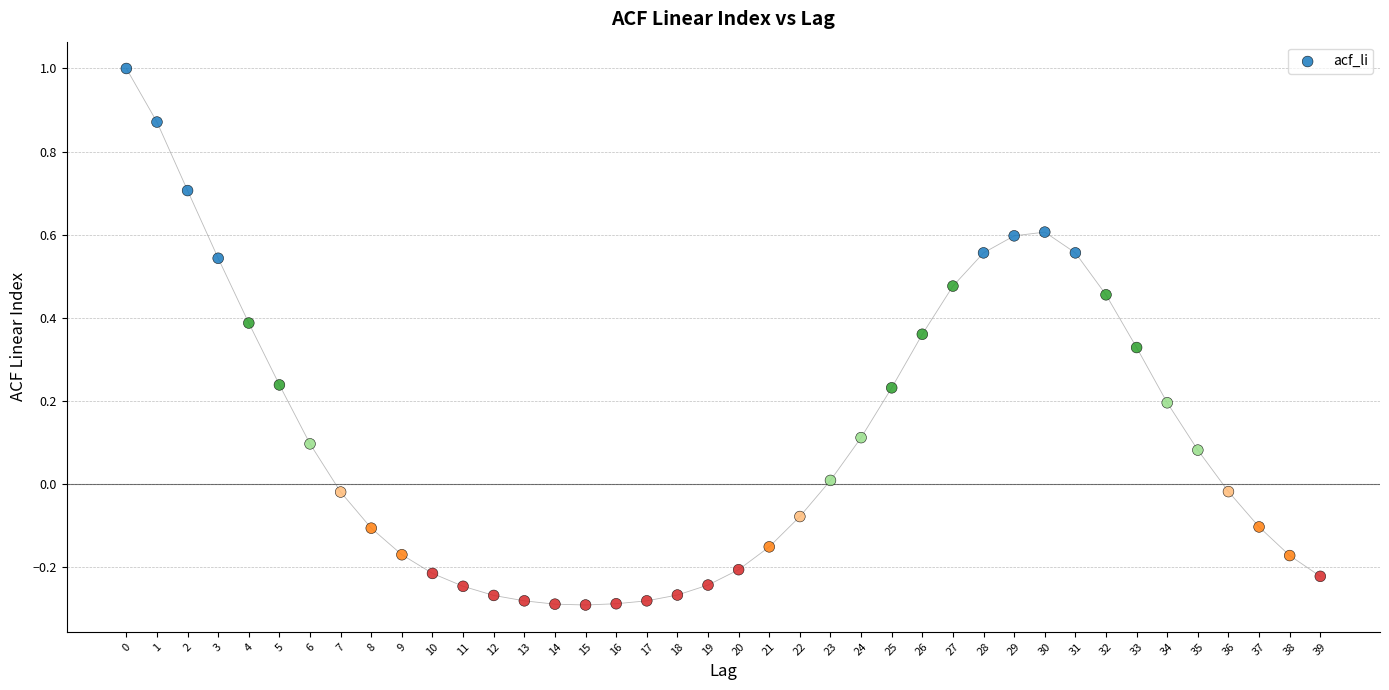

What is the range of Y values (max minus min)?

1.3